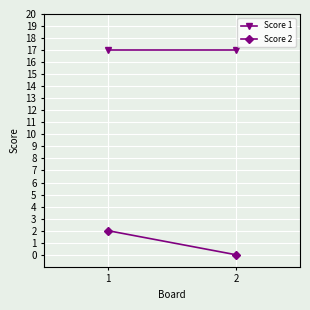

What is the difference between the maximum and minimum values in the Score 2 series?

2